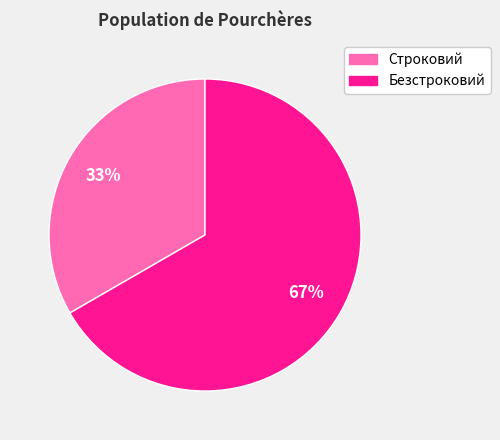

Which has a higher value, Безстроковий or Строковий?

Безстроковий